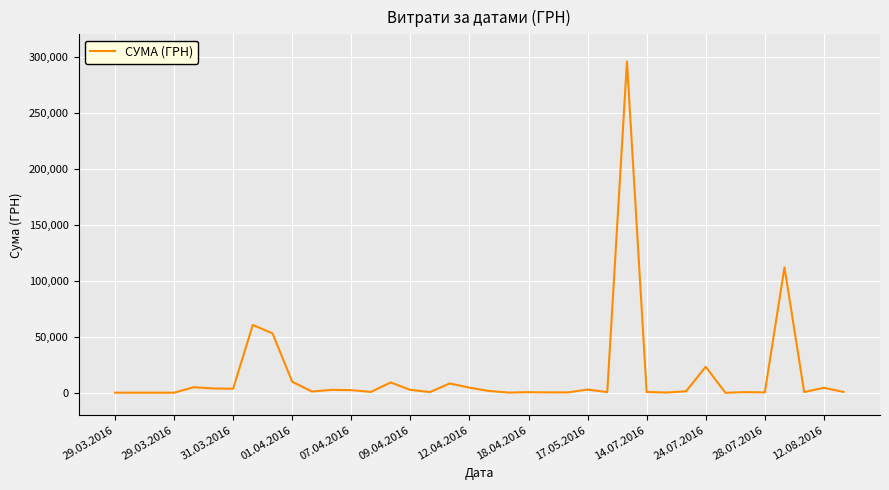

What is the difference between the maximum and minimum values?

295627.4